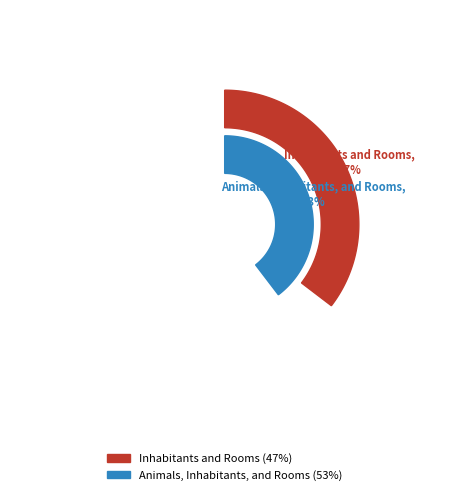

What is the majority slice?

Animals, Inhabitants, and Rooms